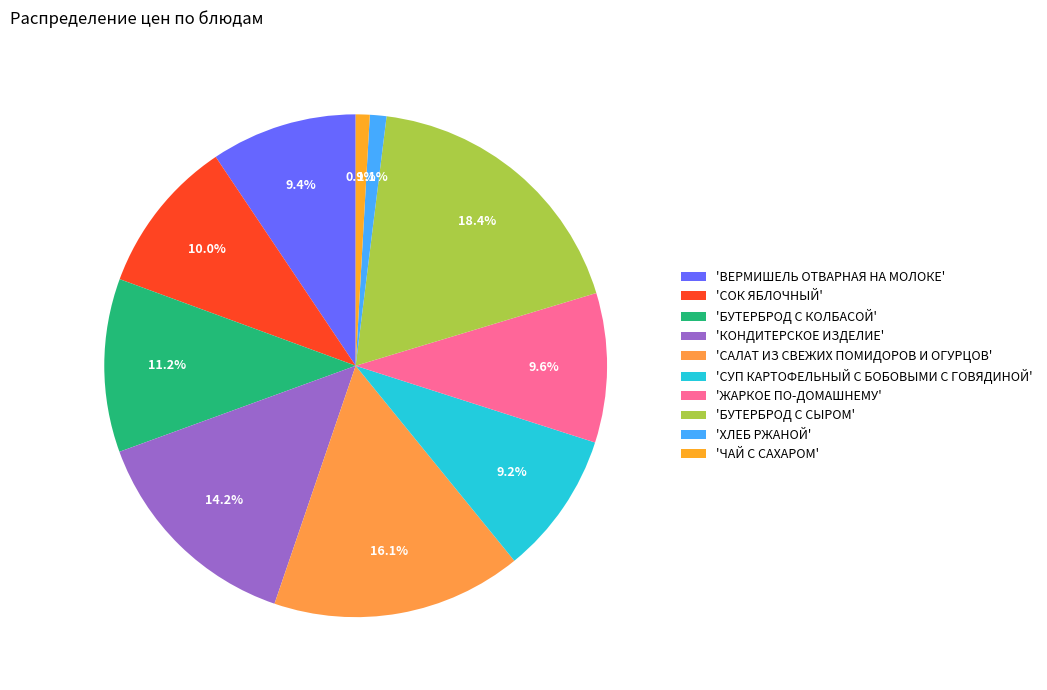

To the nearest percent, what is the difference between the largest and smallest slice percentages?

17%